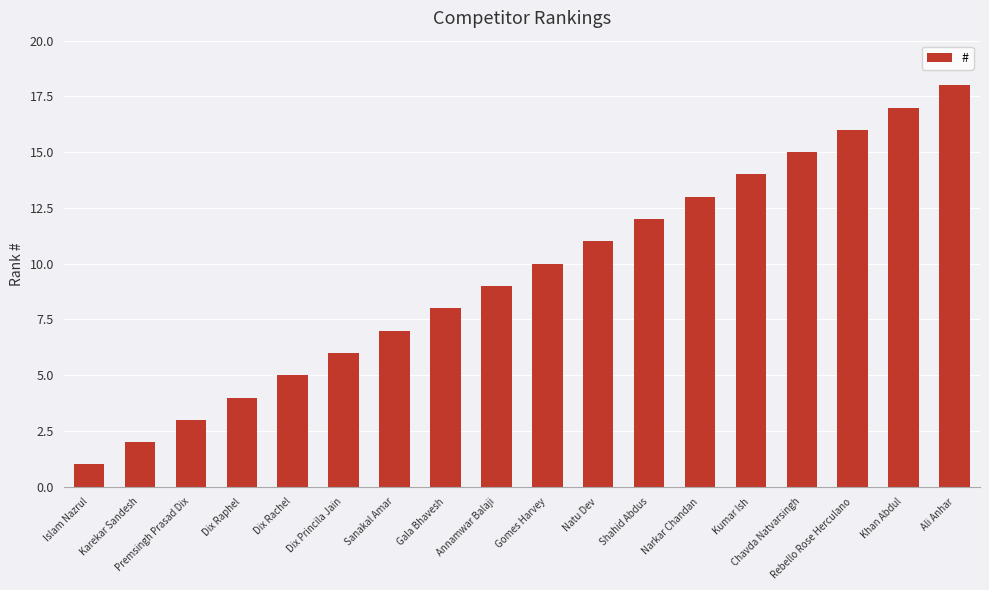

Rank the categories by value from highest to lowest.

Ali Anhar, Khan Abdul, Rebello Rose Herculano, Chavda Natvarsingh, Kumar Ish, Narkar Chandan, Shahid Abdus, Natu Dev, Gomes Harvey, Annamwar Balaji, Gala Bhavesh, Sanakal Amar, Dix Princila Jain, Dix Rachel, Dix Raphel, Premsingh Prasad Dix, Karekar Sandesh, Islam Nazrul